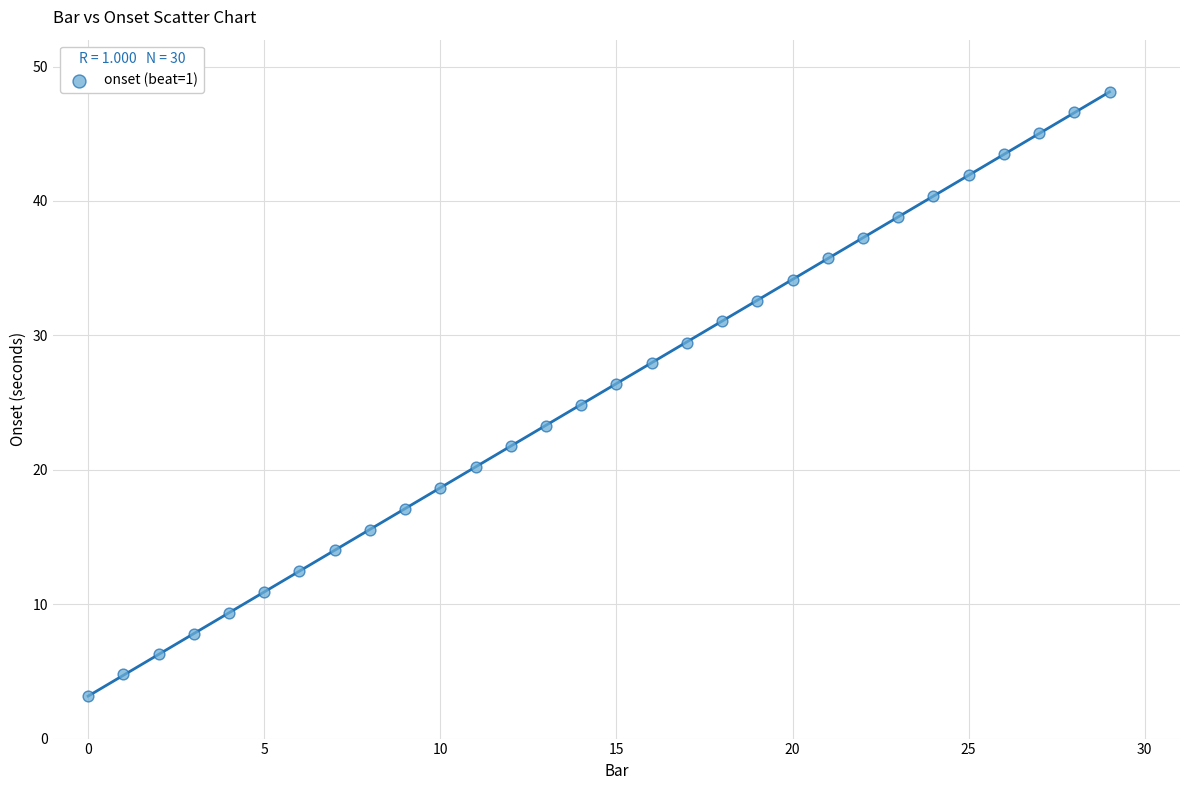

What is the range of Y values (max minus min)?

44.9